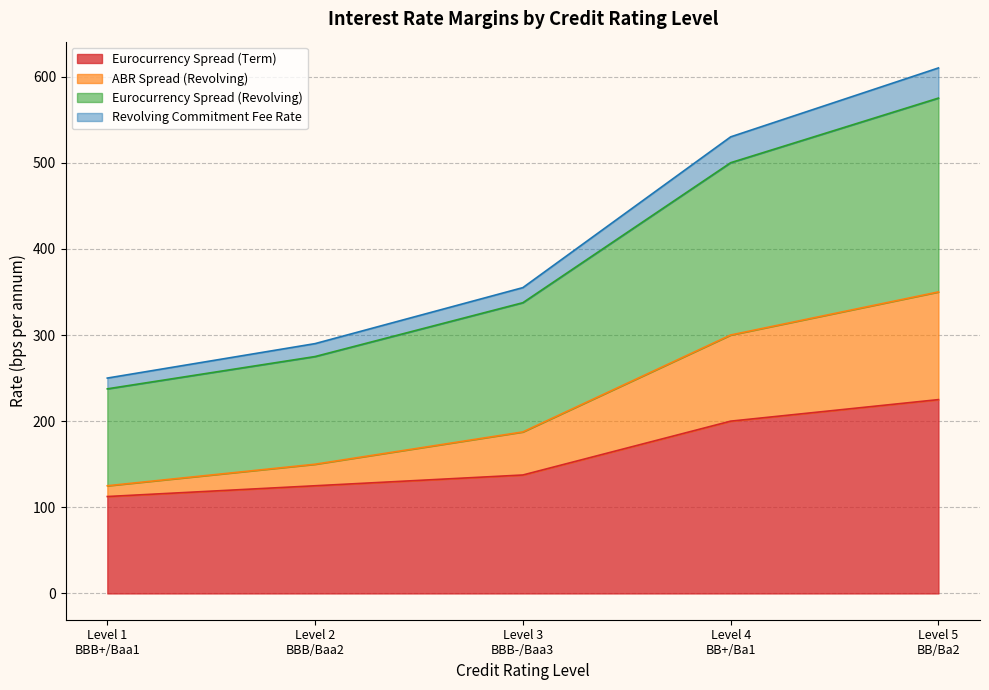

True or false: Eurocurrency Spread (Revolving) and ABR Spread (Revolving) intersect in this chart.

False